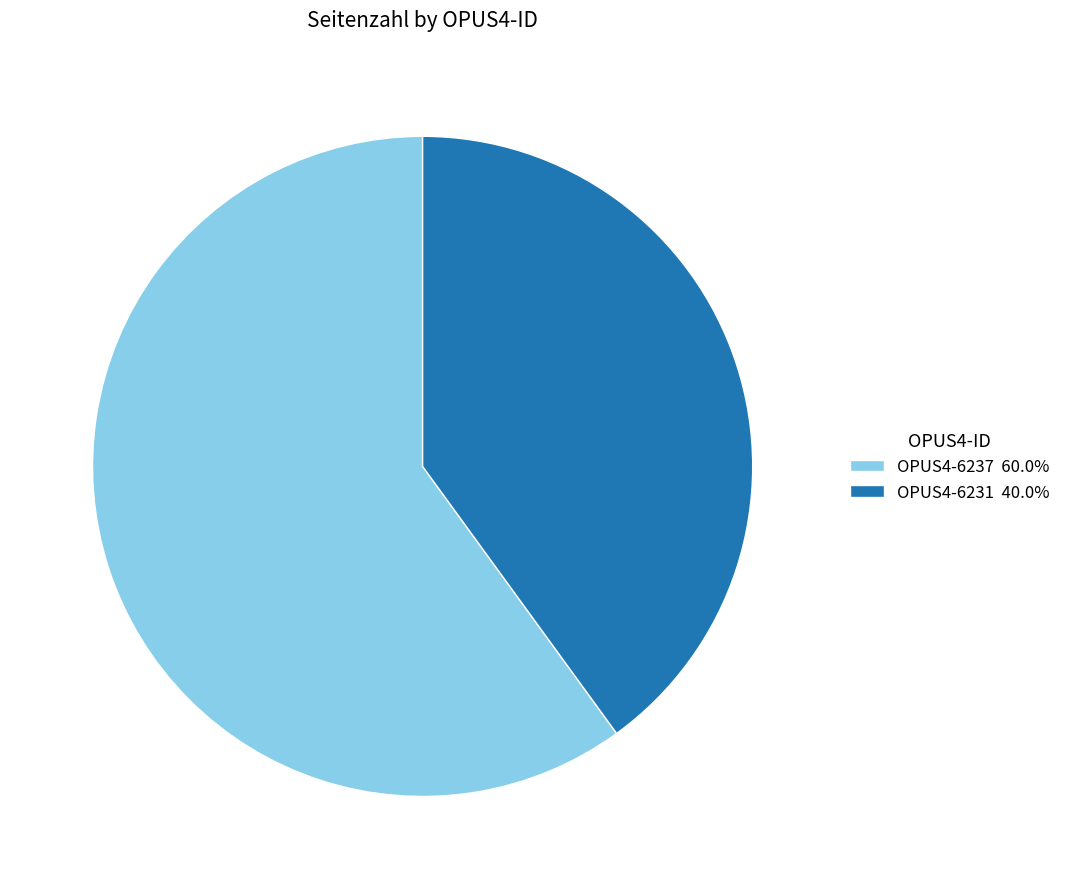

Which slice represents more than half of the pie?

OPUS4-6237